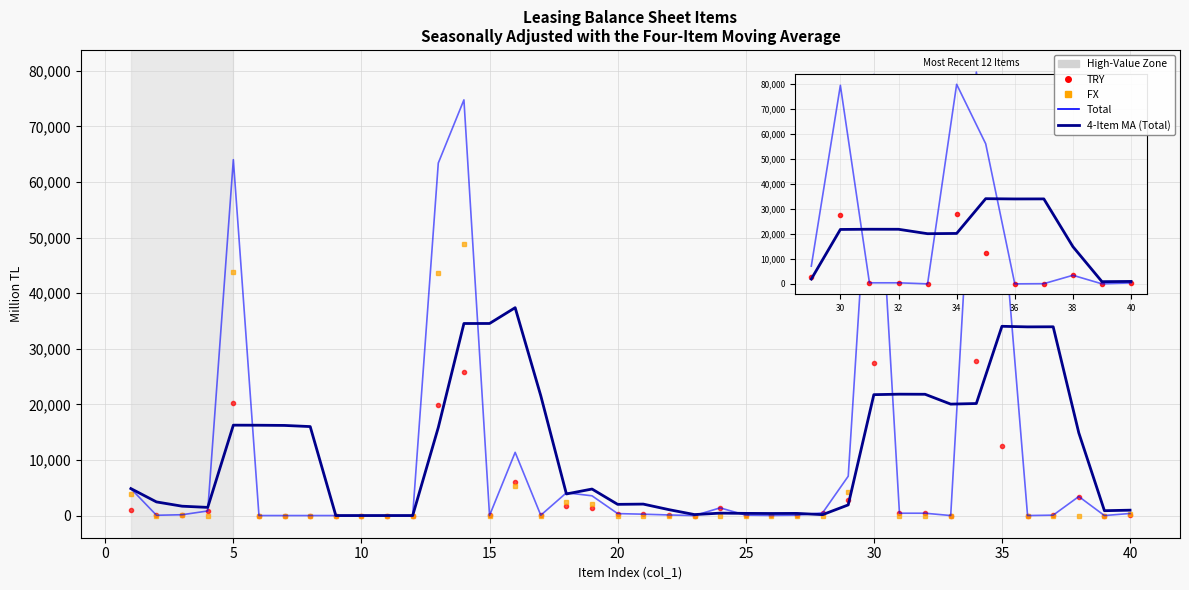

Which series has the widest spread of values?

Total